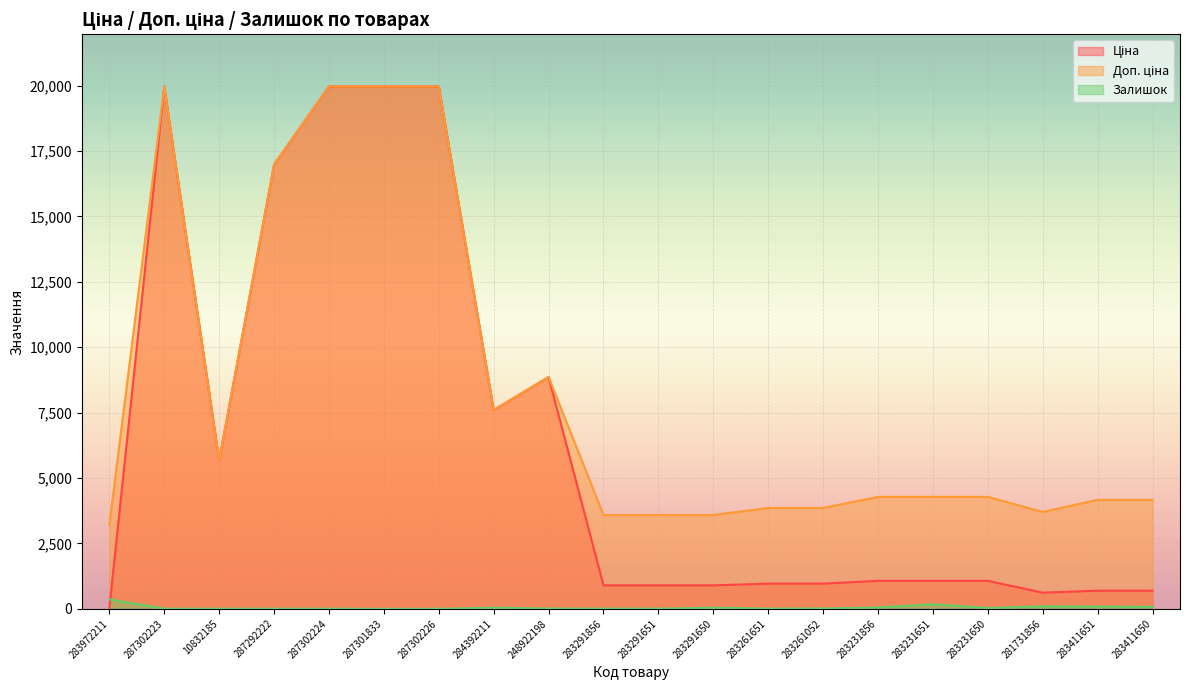

At which category does Залишок reach its first local valley?

10832185